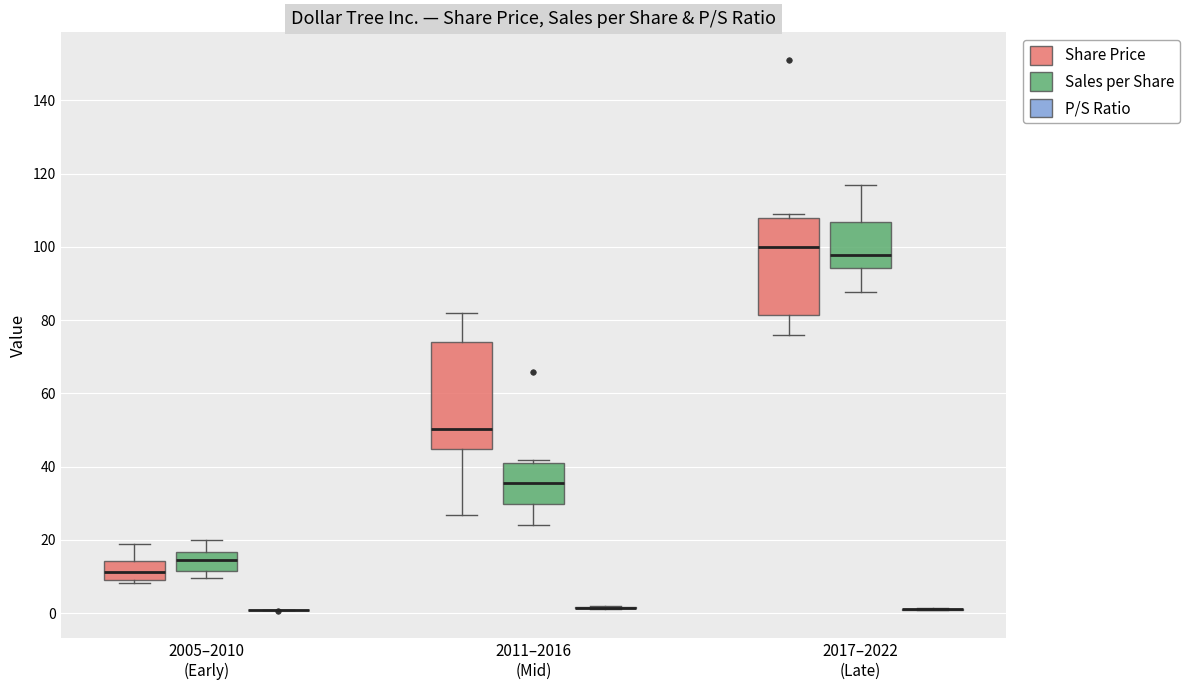

Reading left to right, read every box against the y-axis: the position of its median line, the range the box covers, and the ends of its whiskers. The values are not printed on the chart, so give them approximately, as read against the axis.

2005–2010 (Early) (Share Price): median 12, box 8 to 14, whiskers 8 (just below the box's lower edge) to 18
2005–2010 (Early) (Sales per Share): median 14, box 12 to 16, whiskers 10 to 20
2005–2010 (Early) (P/S Ratio): box collapsed to a line at 0, whiskers 0 to 0
2011–2016 (Mid) (Share Price): median 50, box 44 to 74, whiskers 26 to 82
2011–2016 (Mid) (Sales per Share): median 36, box 30 to 40, whiskers 24 to 42
2011–2016 (Mid) (P/S Ratio): box collapsed to a line at 2, whiskers 2 to 2
2017–2022 (Late) (Share Price): median 100, box 82 to 108, whiskers 76 to 110
2017–2022 (Late) (Sales per Share): median 98, box 94 to 106, whiskers 88 to 116
2017–2022 (Late) (P/S Ratio): box collapsed to a line at 2, whiskers 0 to 2